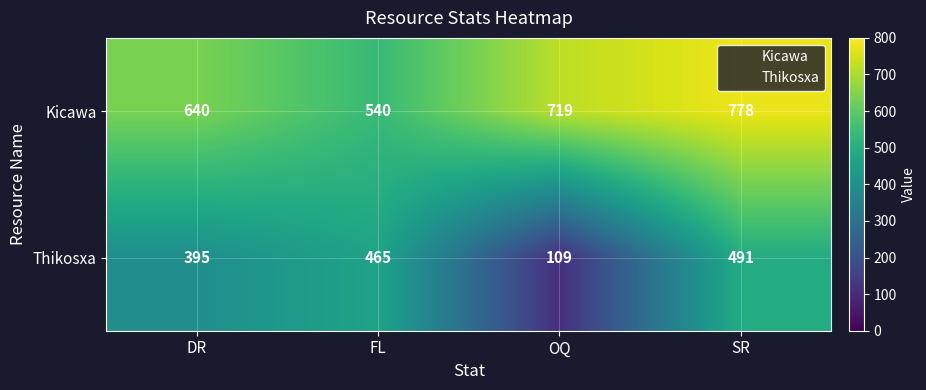

How many data points in Thikosxa are less than 465?

2